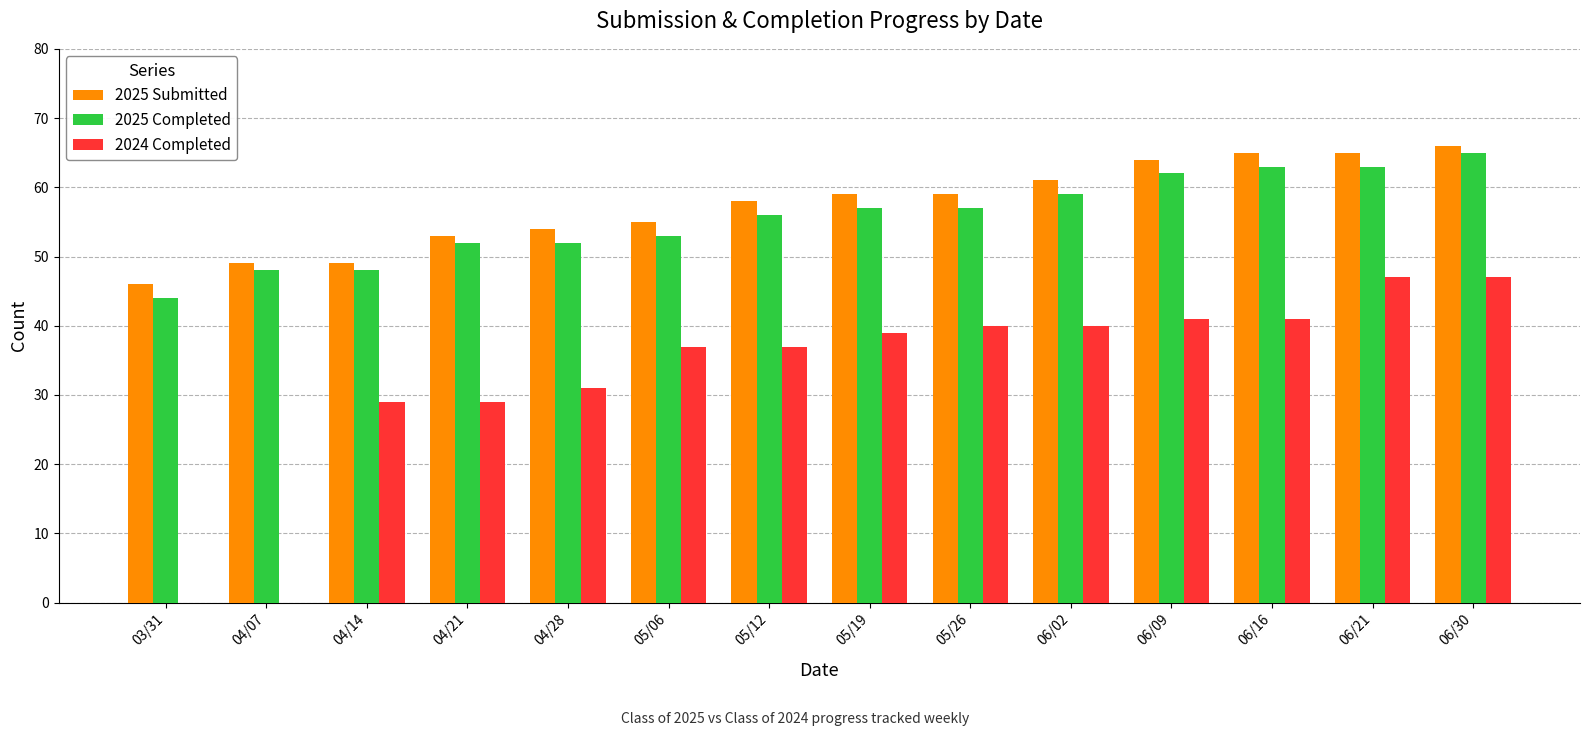

Is the value of 2024 Completed at 06/30 greater than the value of 2025 Submitted at 05/12?

No